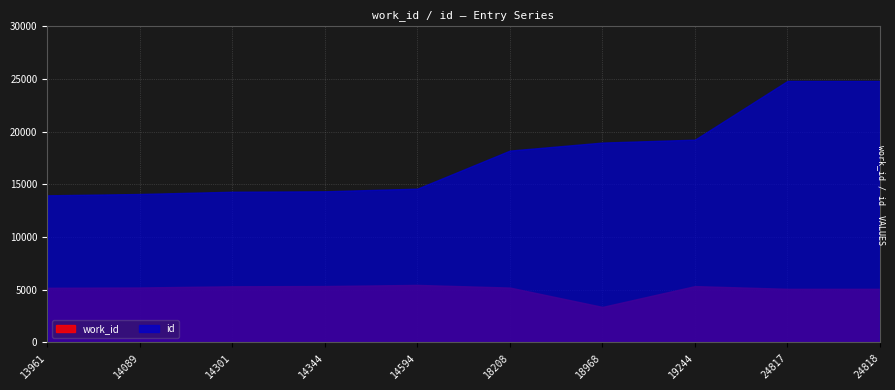

Does the chart display data point markers on the line(s)?

No